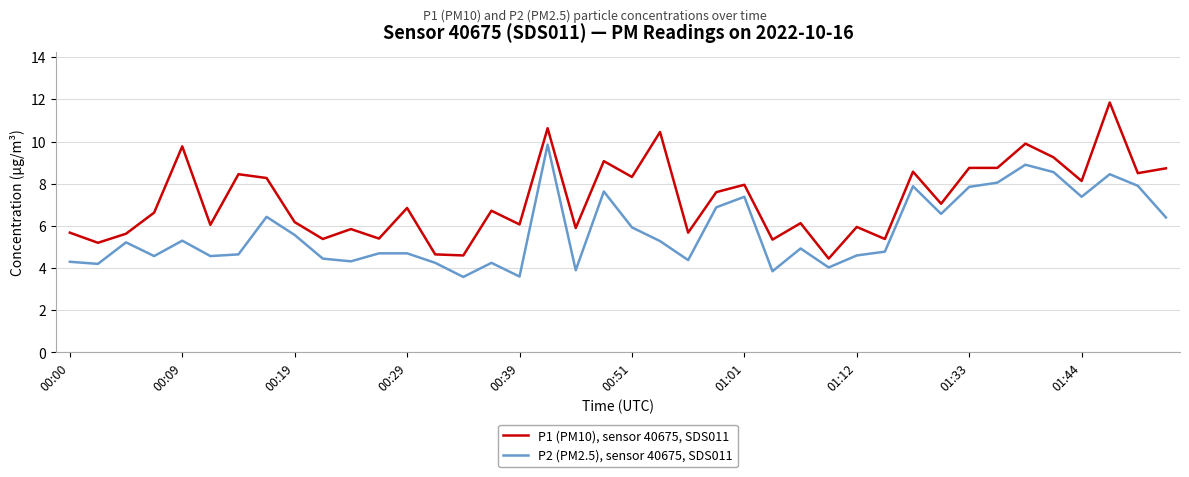

What is the average value of the P2 (PM2.5), sensor 40675, SDS011 series?

5.8